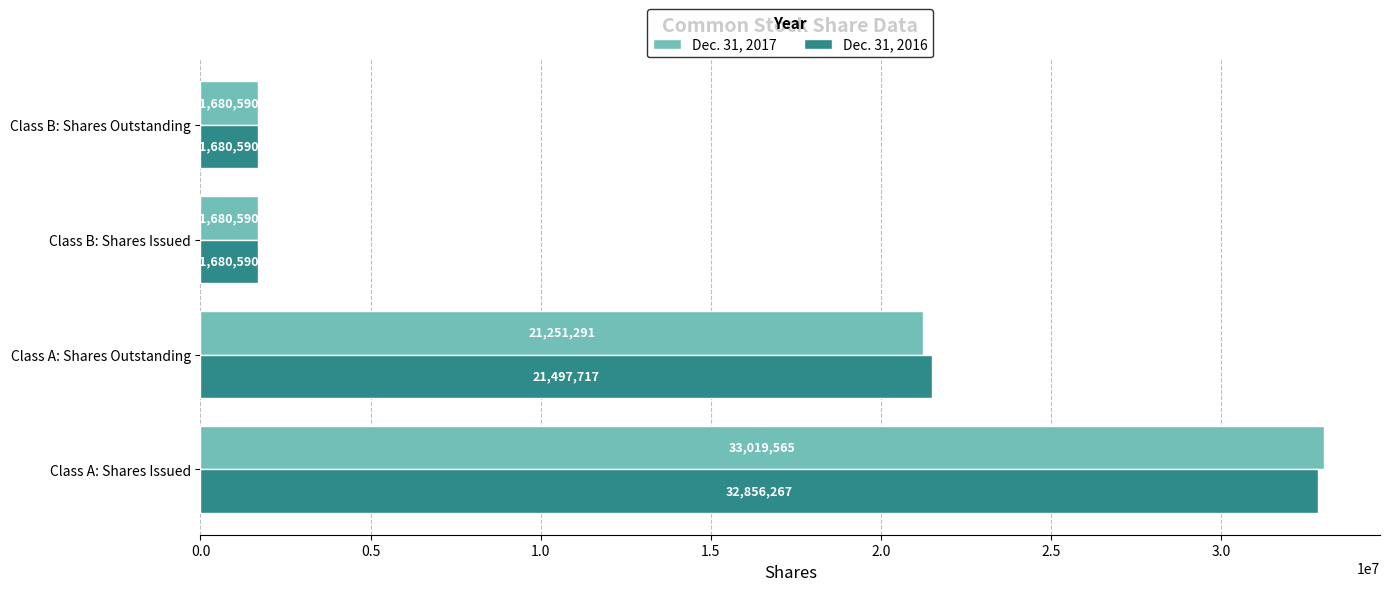

The Dec. 31, 2017 series shows 550623 at Class B: Shares Outstanding. True or false?

False